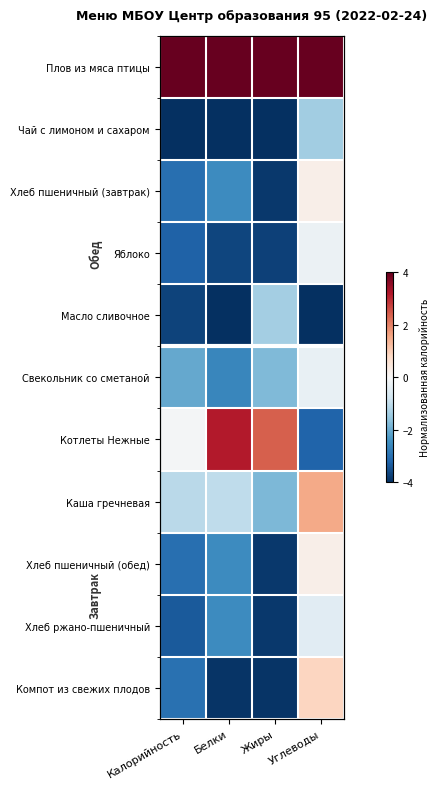

Read the Хлеб пшеничный (обед) value at Калорийность.

-3.0